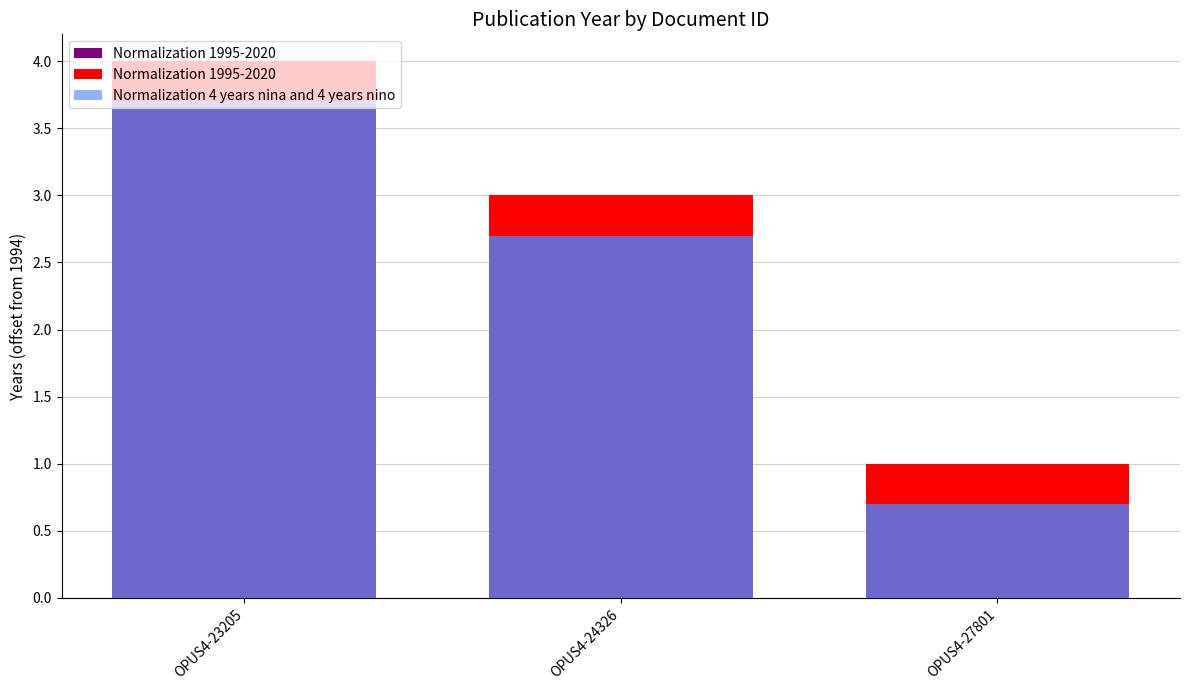

At which category does the chart reach its minimum across all series?

OPUS4-27801